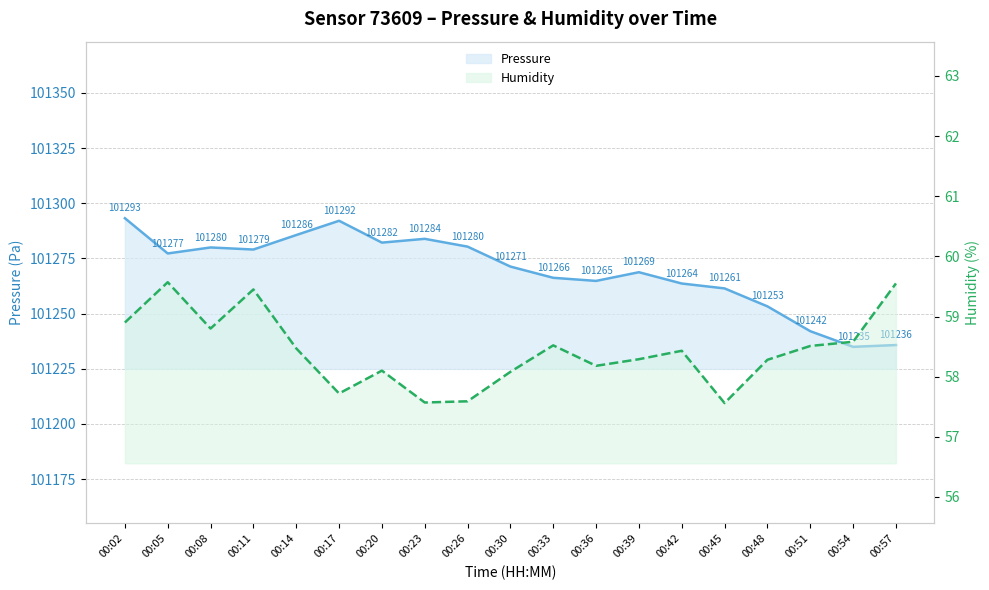

True or false: Pressure and Humidity intersect in this chart.

False